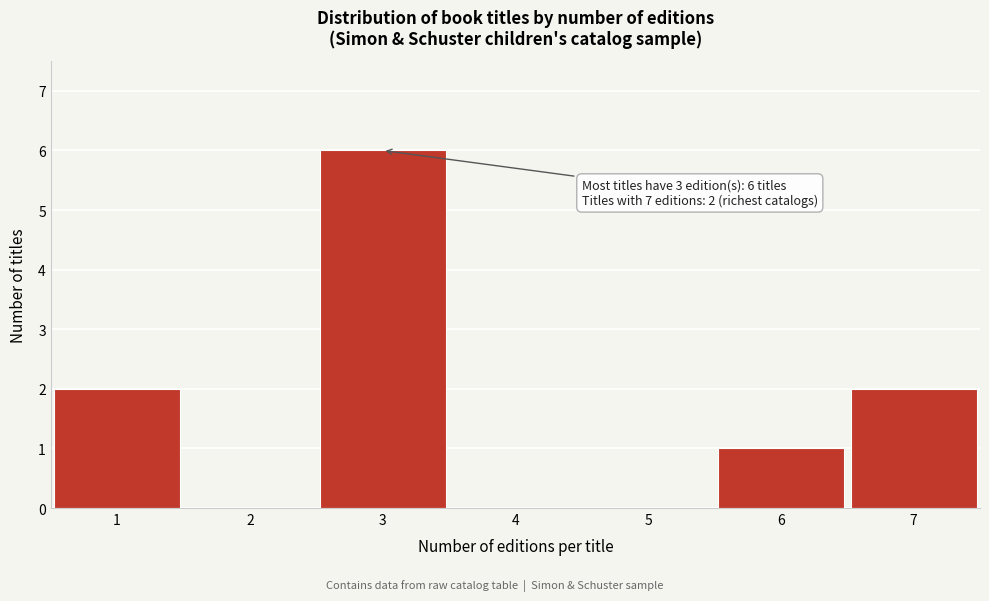

Which range on the x-axis has the tallest bar?

2.5 to 3.5